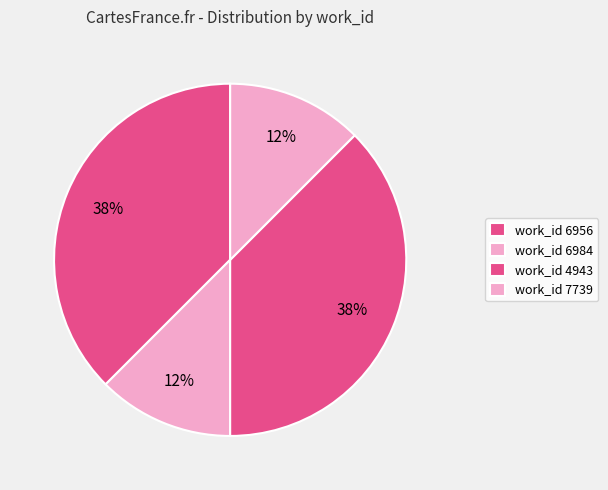

How many slices are in this pie chart?

4